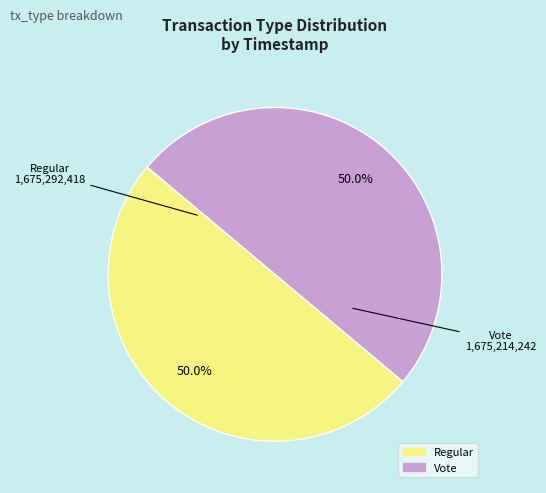

Count the number of slices in the pie.

2